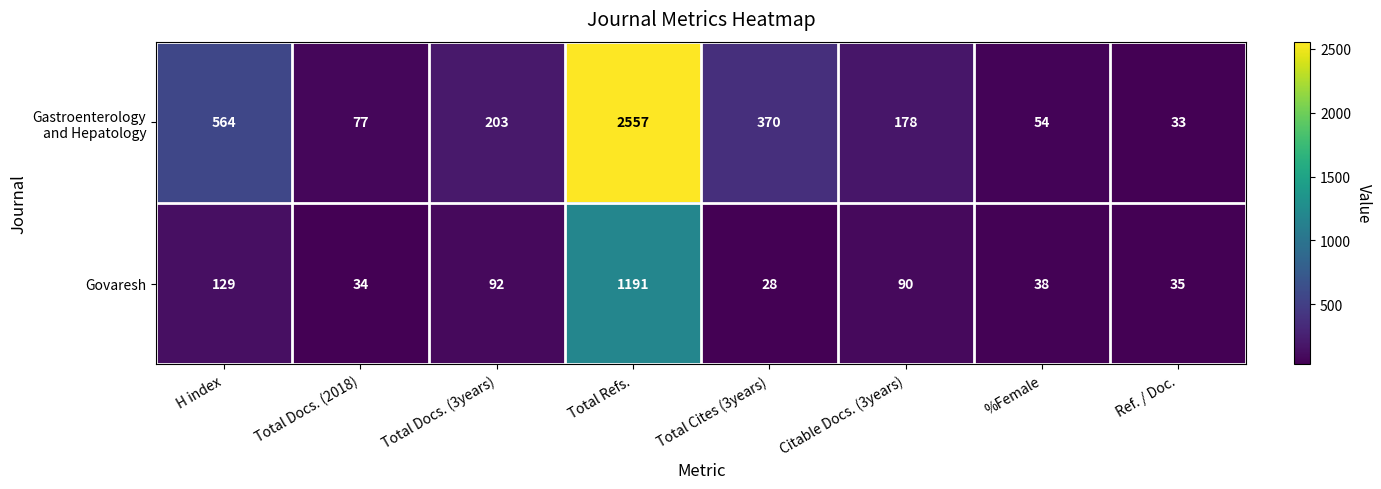

How many data points in Govaresh are less than 90?

4